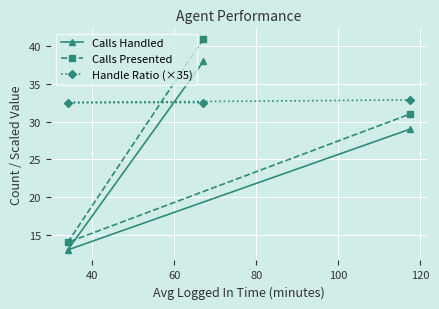

Which series has the largest range (max minus min)?

Calls Presented